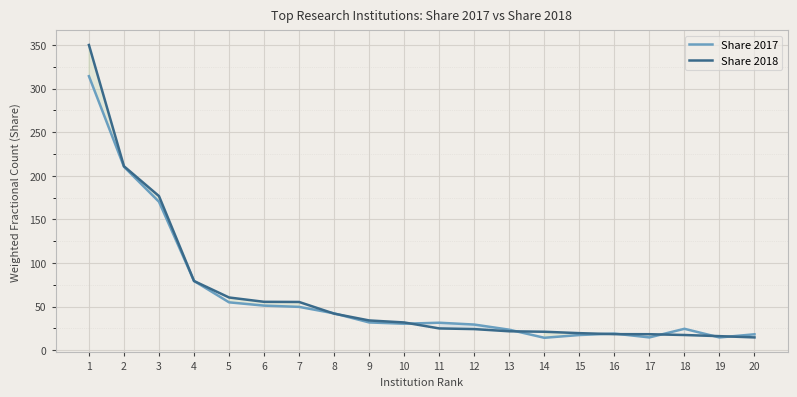

What are all the series names shown in the legend?

Share 2017, Share 2018